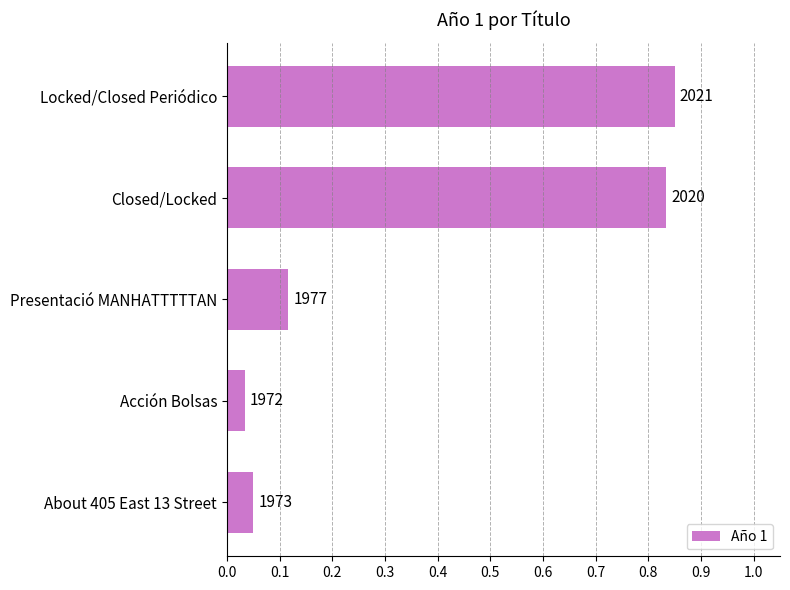

How many bars are there in total?

5